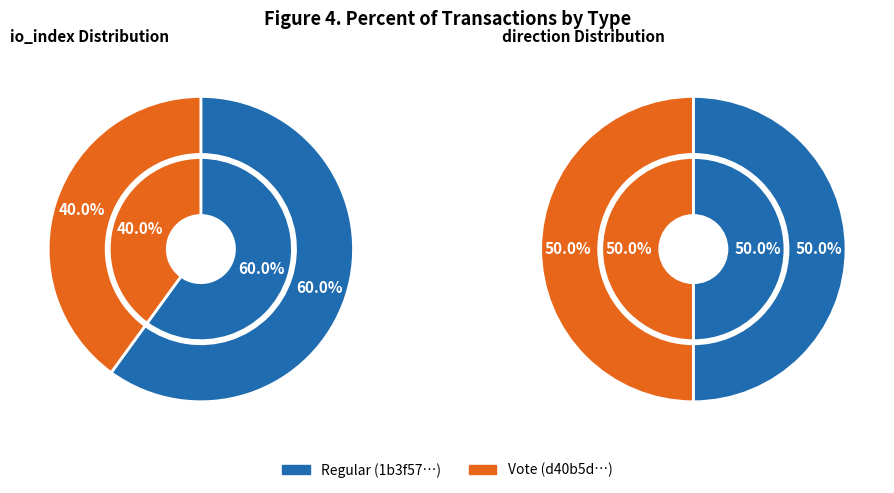

What portion of the pie excludes io_index?

40.0%